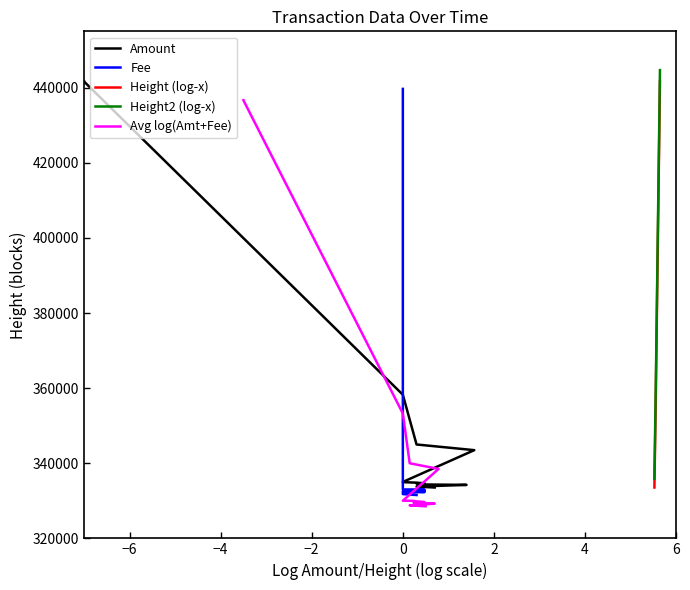

True or false: Amount and Fee cross at least once.

False